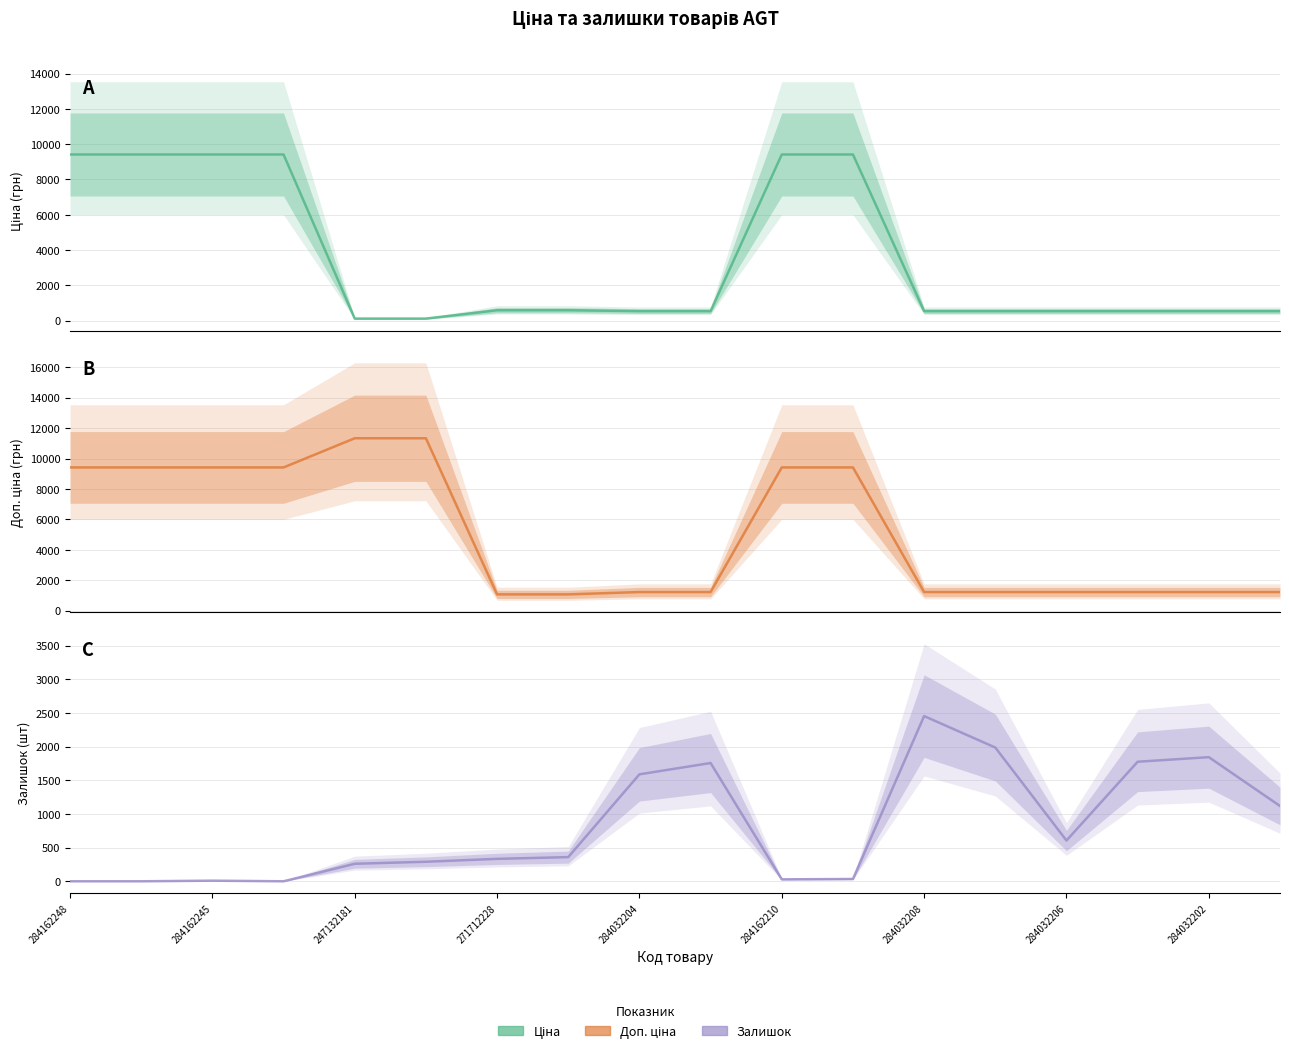

Which series has the widest spread of values?

Доп. ціна